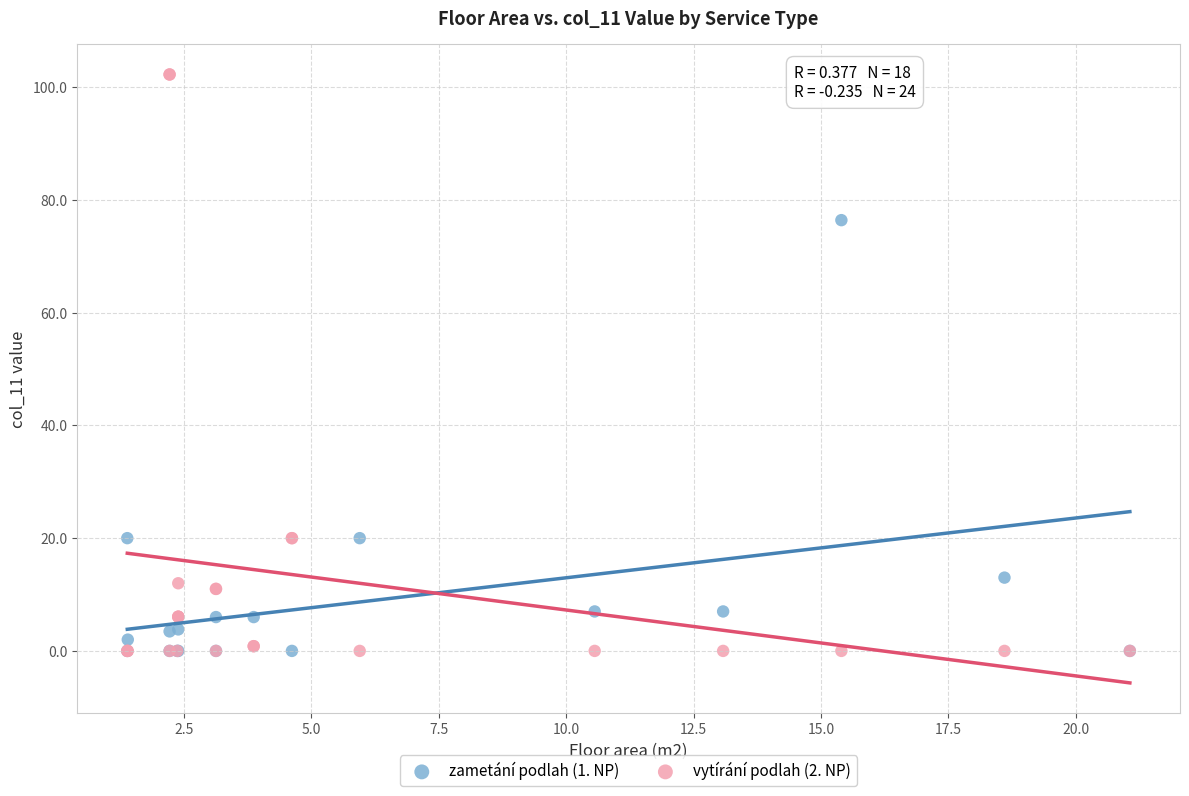

Which series has the largest Y range (max minus min)?

vytírání podlah (2. NP)